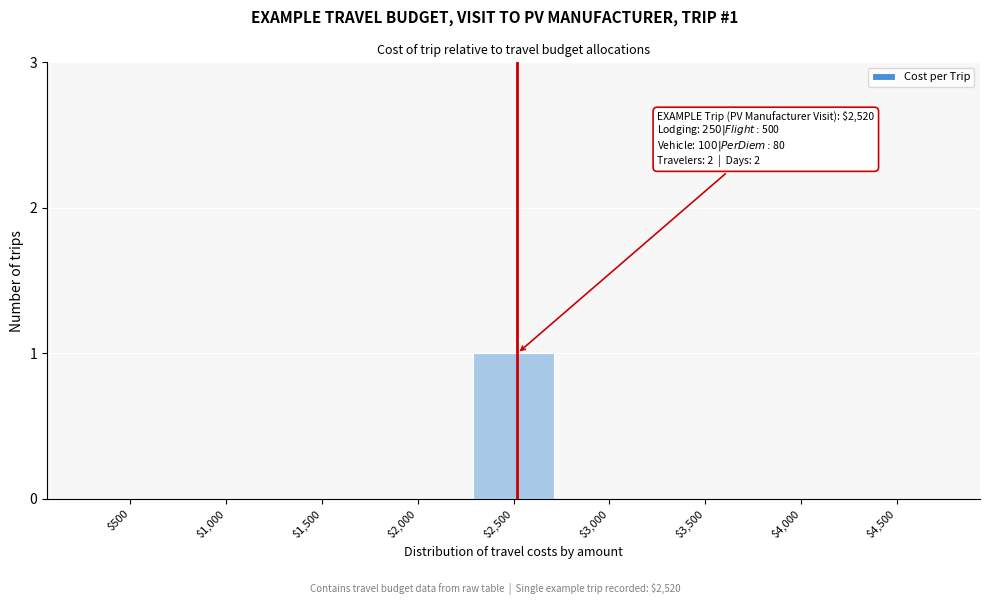

True or false: the data shows 0 at $2,000.

True